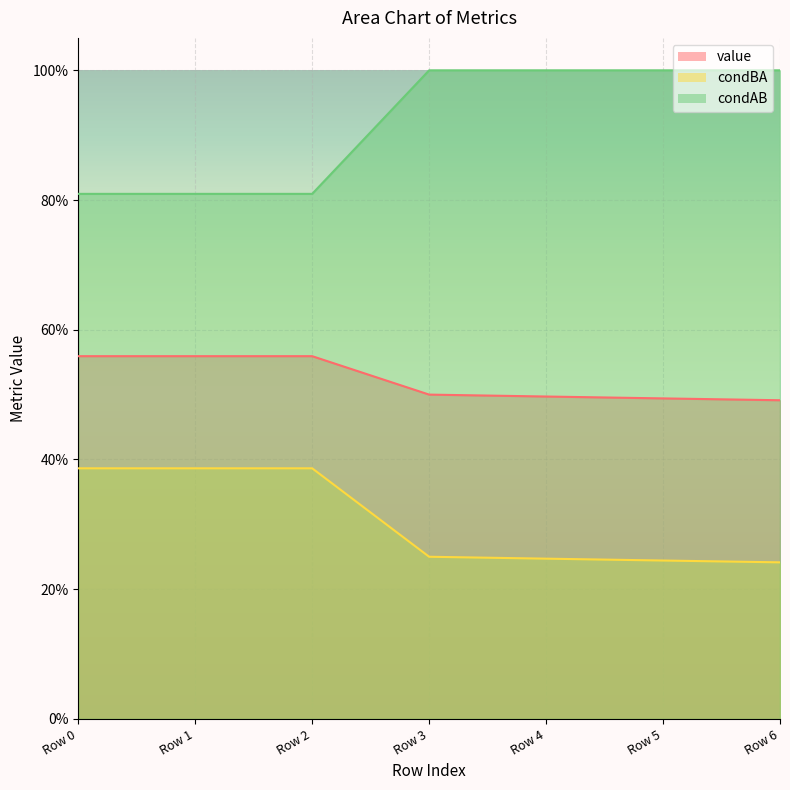

What is the sum of all condAB values?

6.4